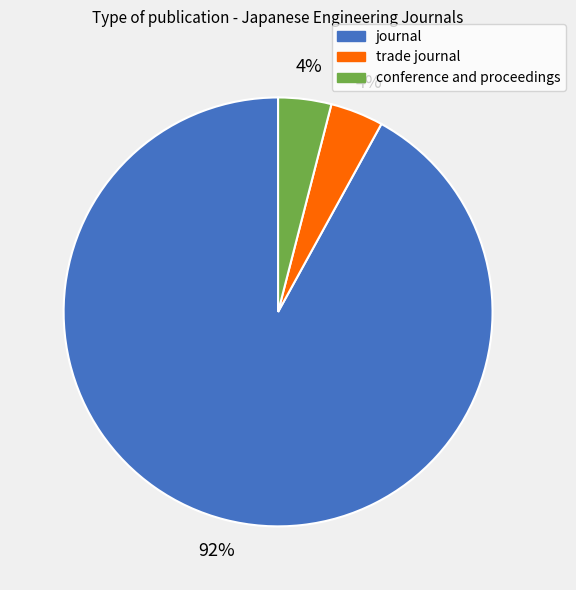

What percentage is the journal slice, to the nearest percent?

92%